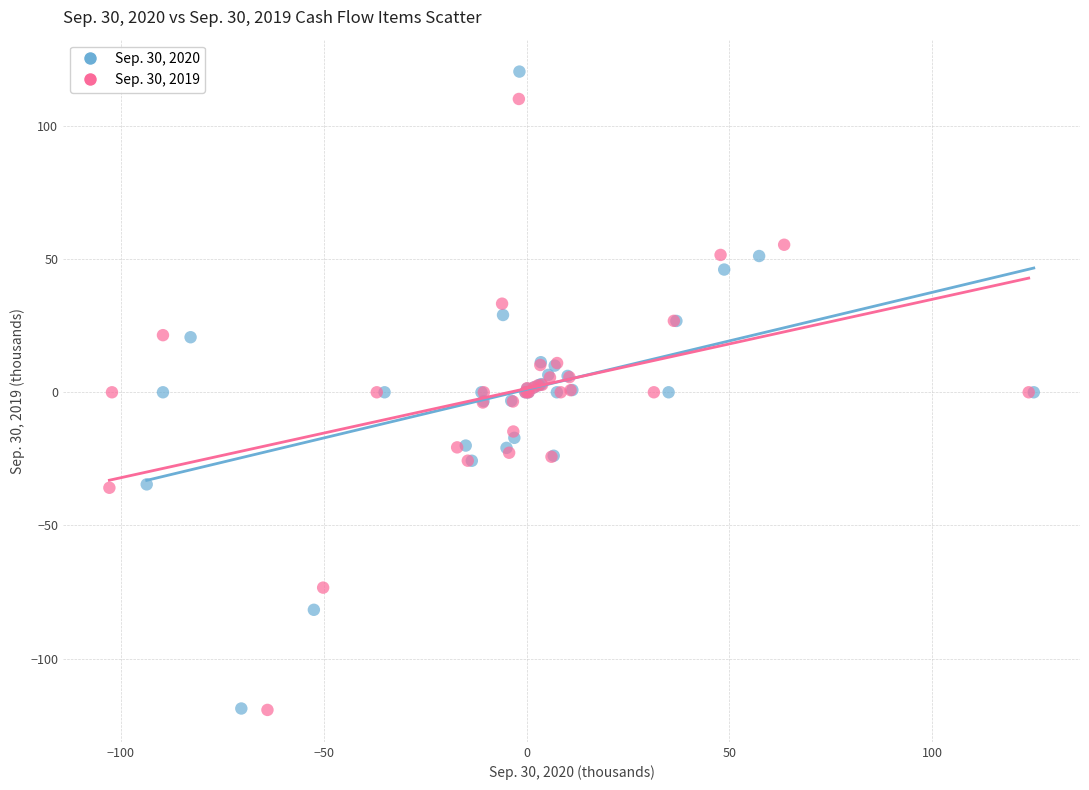

What are all the series names shown in the legend?

Sep. 30, 2020, Sep. 30, 2019